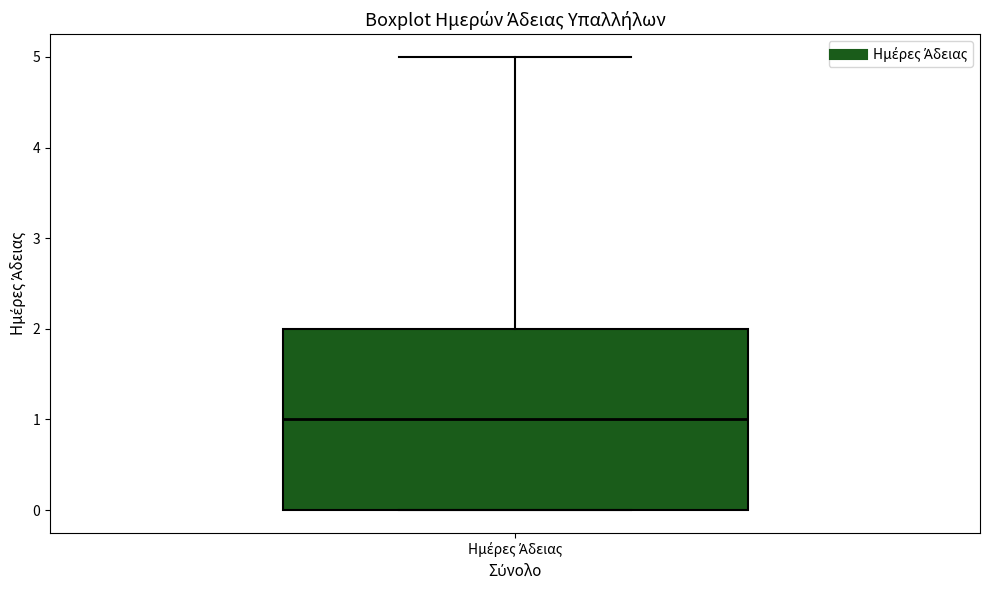

Read this box plot against the y-axis: the position of the median line, the range covered by the box, and the ends of both whiskers. The values are not printed on the chart, so give them approximately, as read against the axis.

median 1, box 0 to 2, whiskers 0 to 5